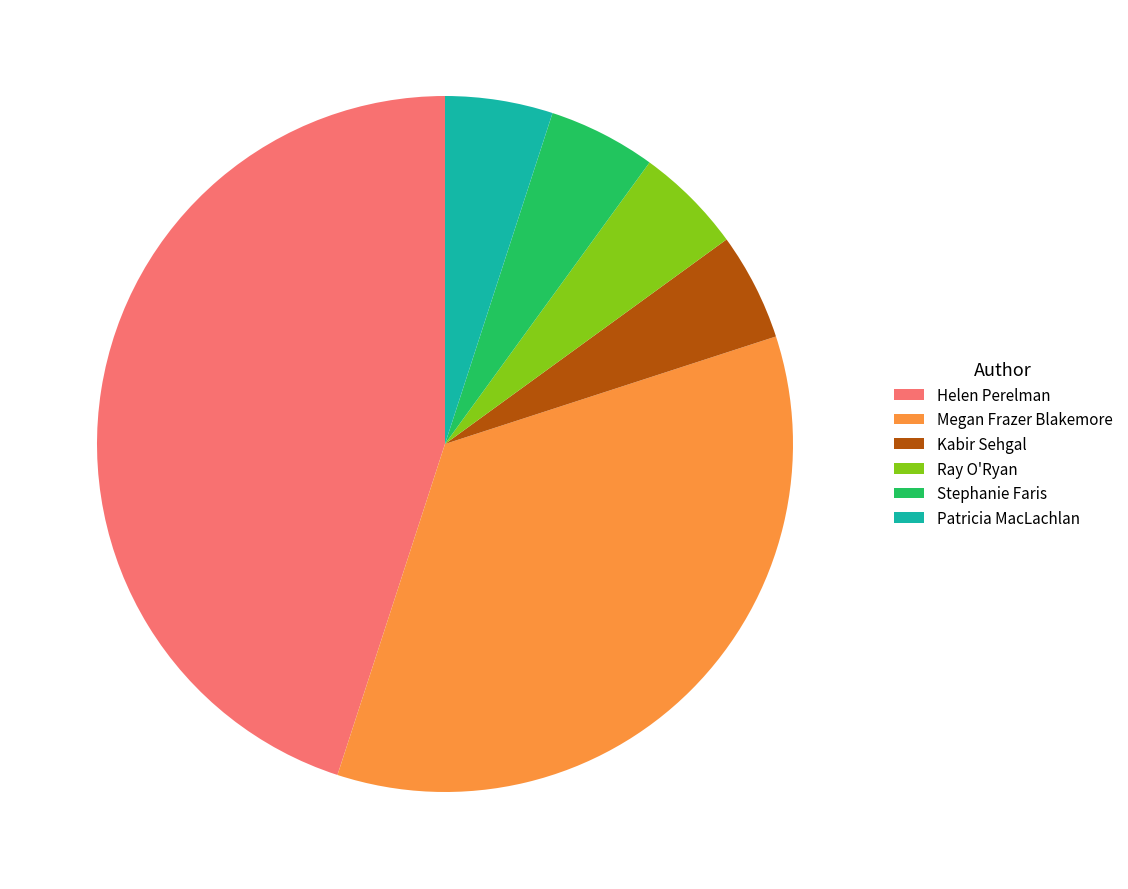

Is there a majority slice in this chart?

No